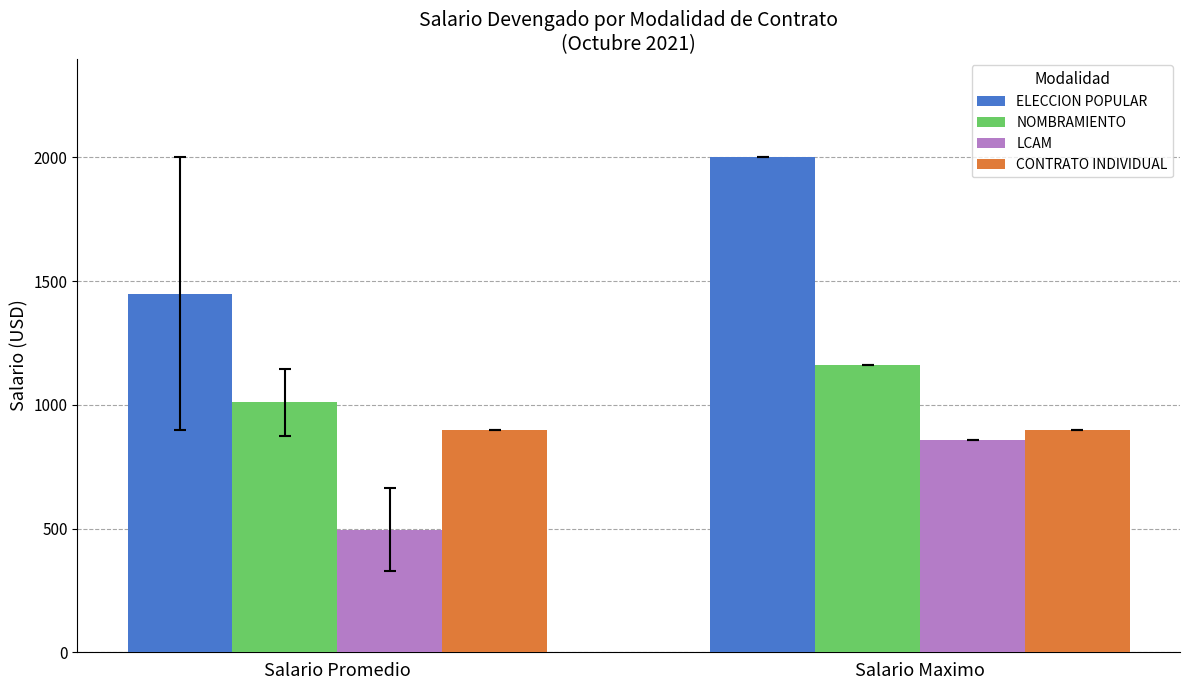

Is it true that ELECCION POPULAR equals 923.3 at Salario Promedio?

False